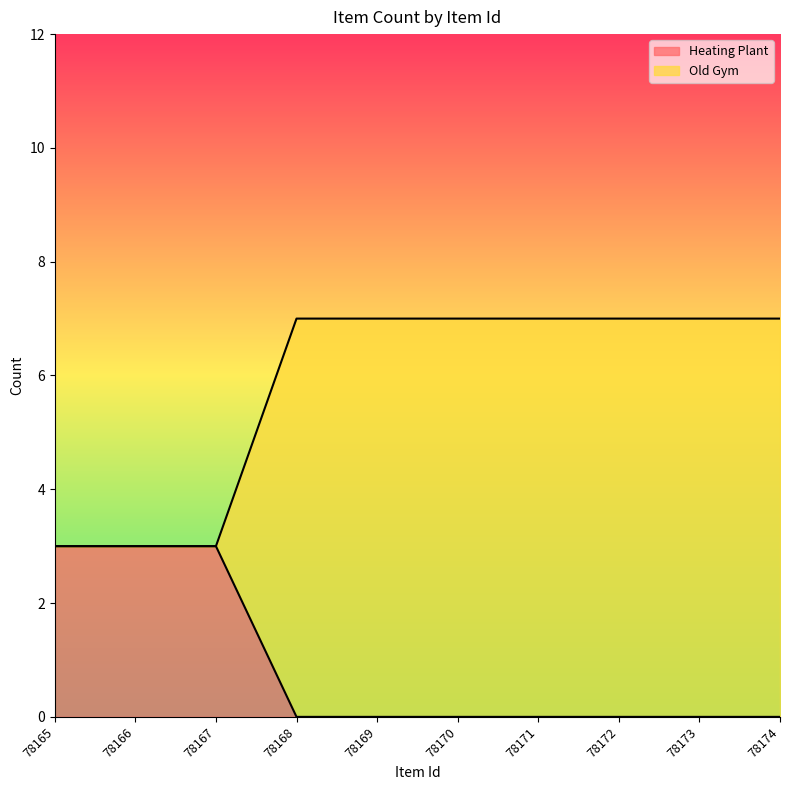

How many data points does each series have?

10